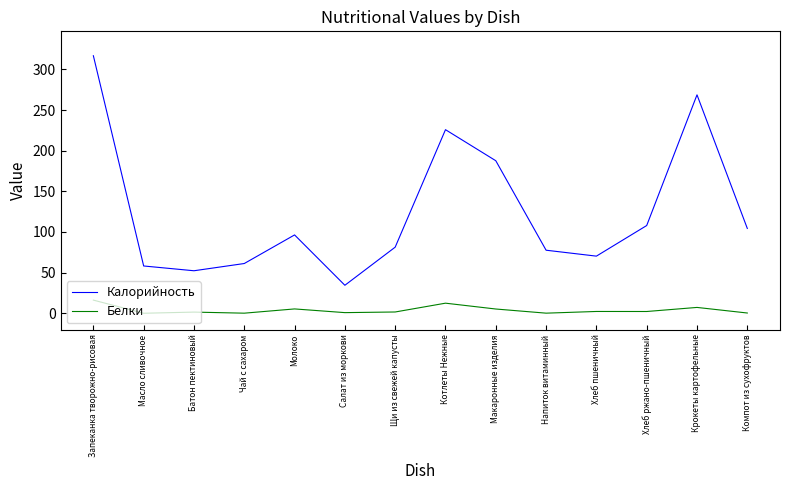

What is the difference between the second highest and second lowest values in the Калорийность series?

216.3